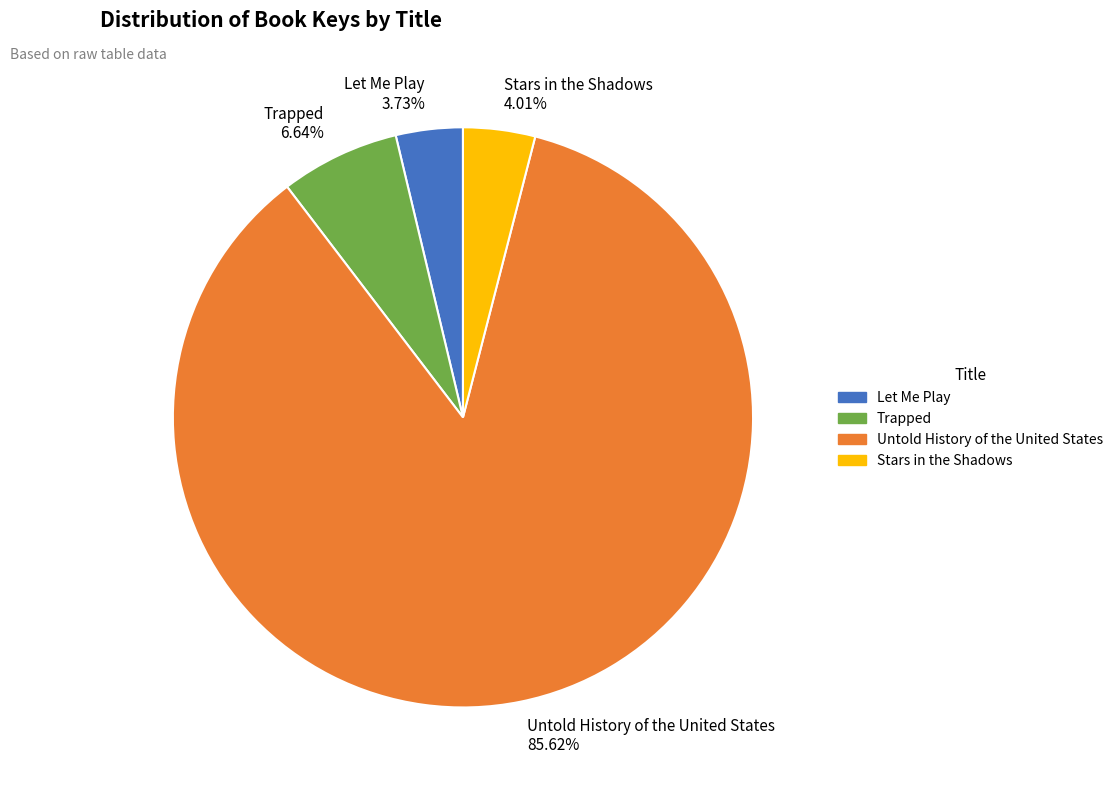

What percentage is the Stars in the Shadows slice, to the nearest percent?

4%